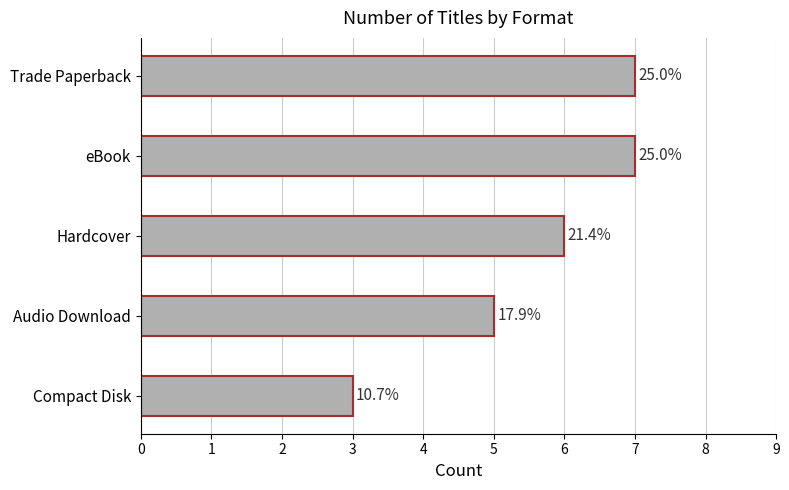

Does the chart contain any negative values?

No